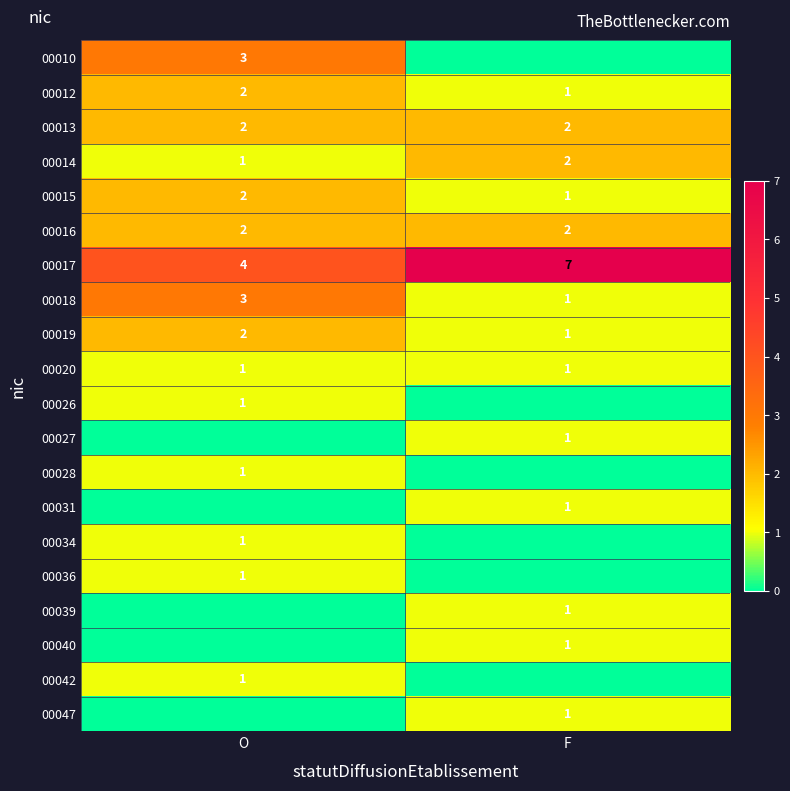

The value of 00034 at O is 1. True or false?

True